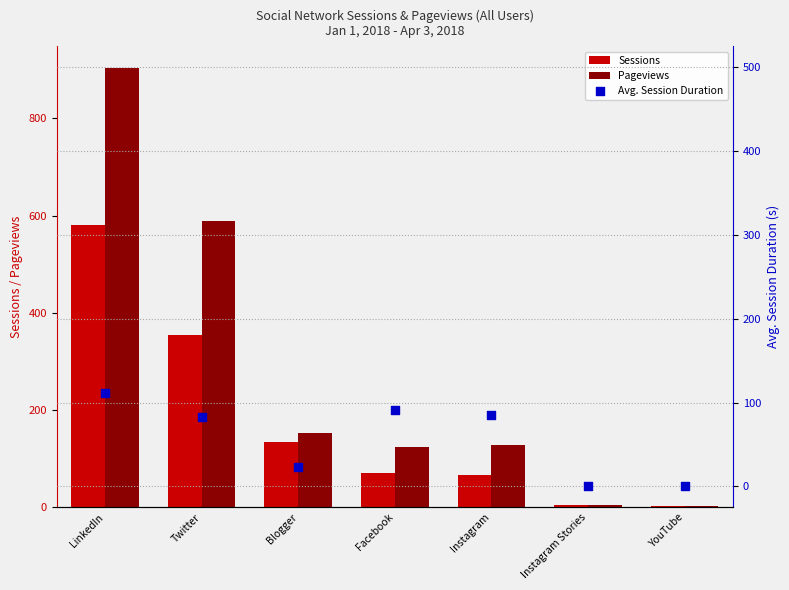

Is the value of Avg. Session Duration at Facebook greater than the value of Pageviews at Blogger?

No